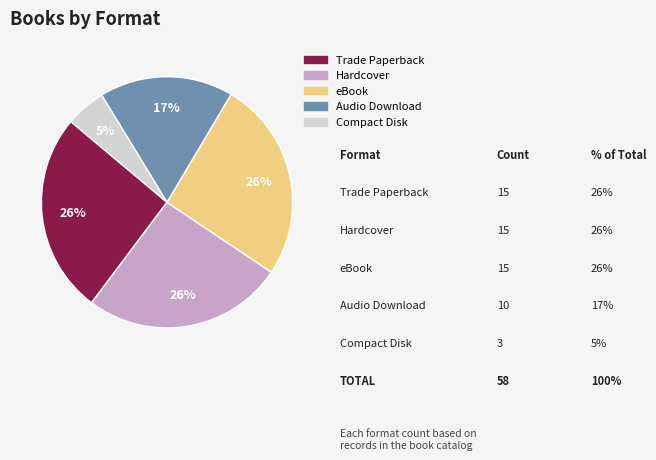

Which slice is the smallest?

Compact Disk